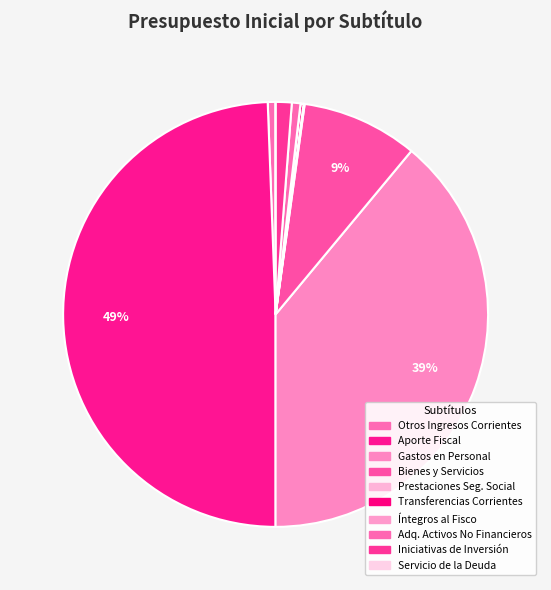

Rank the categories by value from lowest to highest.

SERVICIO DE LA DEUDA, INTEGROS AL FISCO, PRESTACIONES DE SEGURIDAD SOCIAL, TRANSFERENCIAS CORRIENTES, OTROS INGRESOS CORRIENTES, ADQUISICIÓN DE ACTIVOS NO FINANCIEROS, INICIATIVAS DE INVERSIÓN, BIENES Y SERVICIOS DE CONSUMO, GASTOS EN PERSONAL, APORTE FISCAL